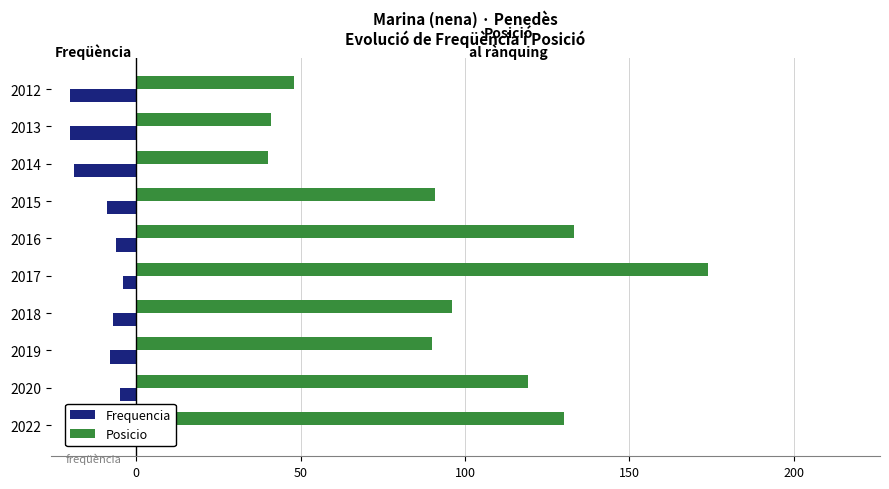

What is the approximate value of Frequencia at 2019?

-8